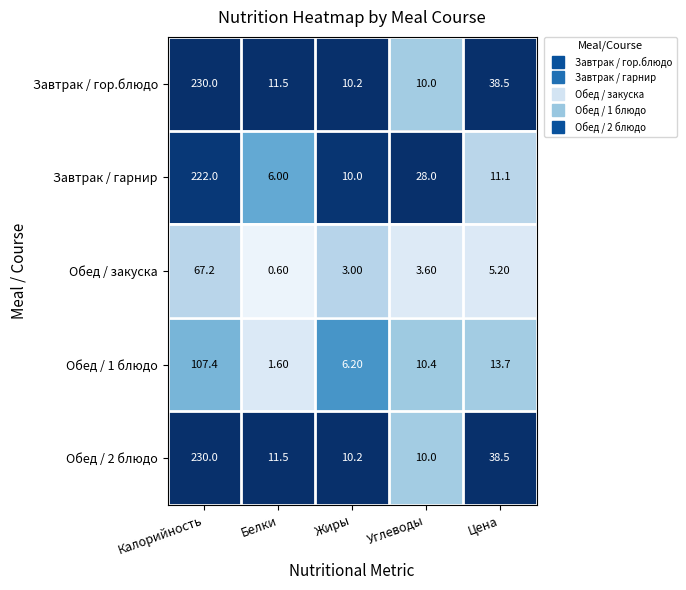

At which label is Завтрак / гор.блюдо closest to 120?

Цена